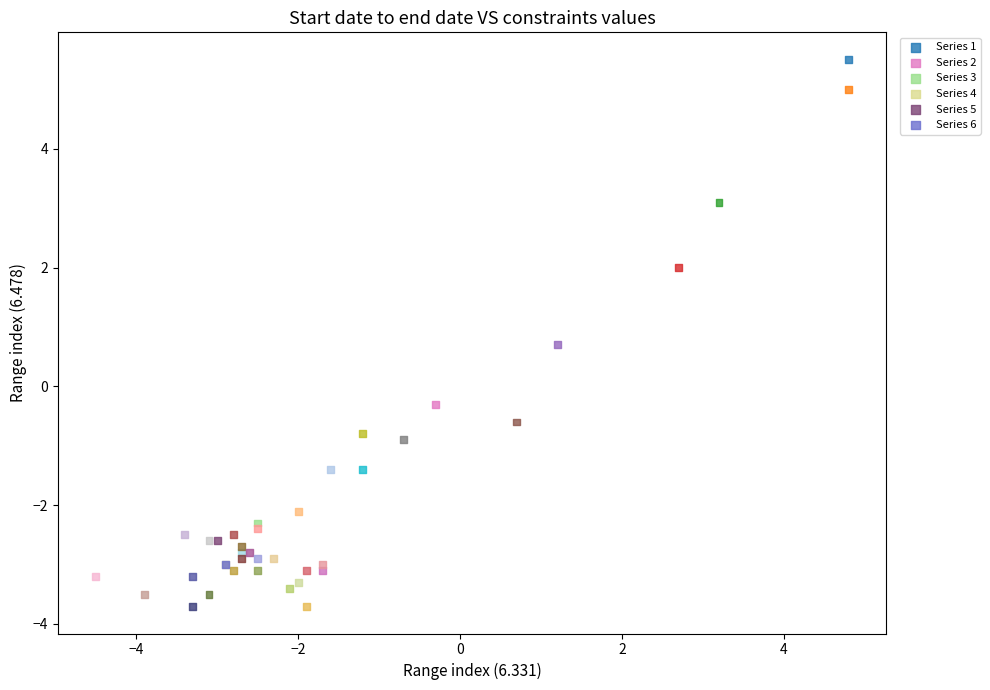

Which series has the largest Y range (max minus min)?

Series 1